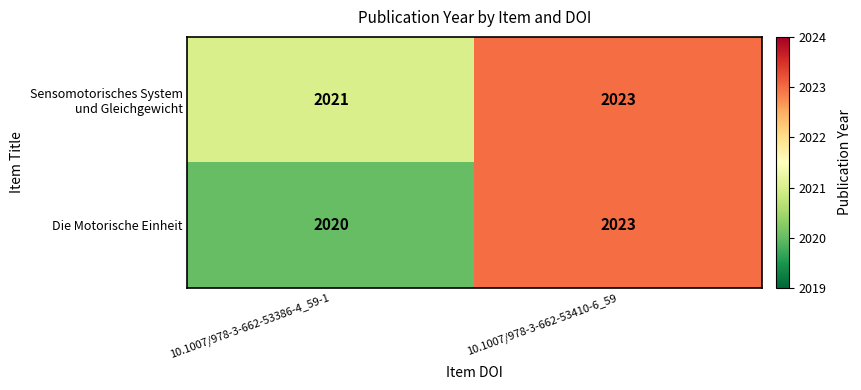

At which category does the chart reach its peak across all series?

10.1007/978-3-662-53410-6_59